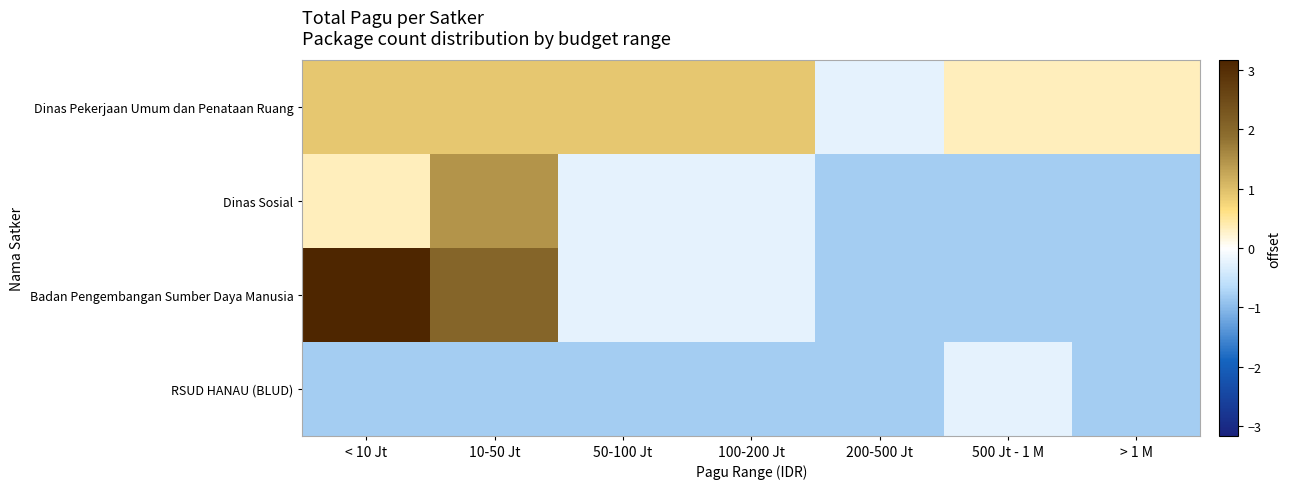

List the series in order of their peak value, highest first.

Badan Pengembangan Sumber Daya Manusia, Dinas Sosial, Dinas Pekerjaan Umum dan Penataan Ruang, RSUD HANAU (BLUD)